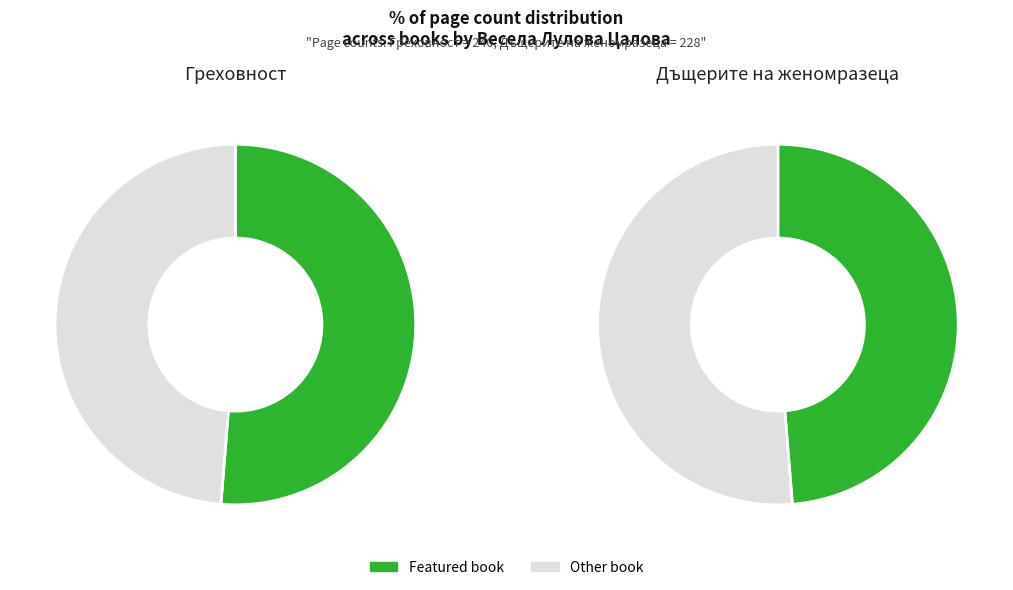

To the nearest percent, what percentage of the pie is Греховност?

51%